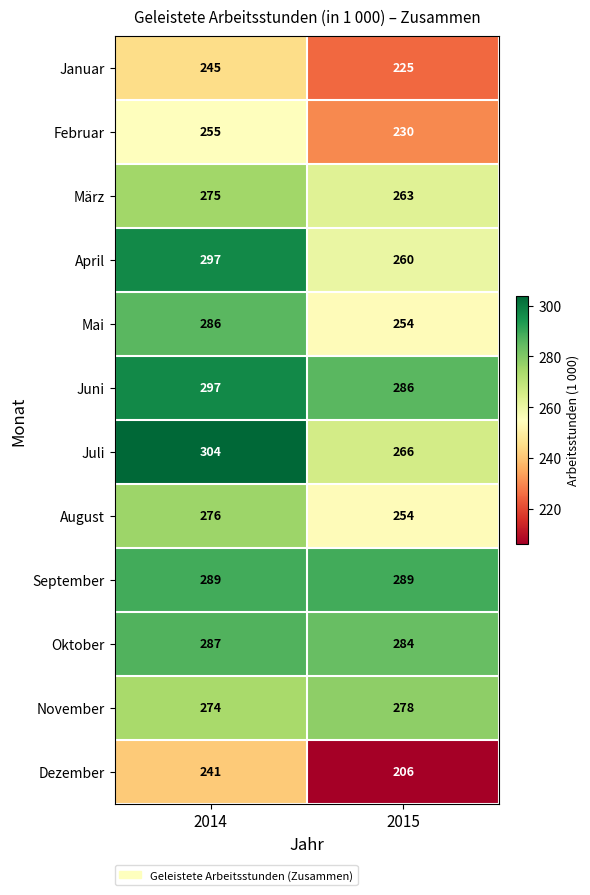

Read the November value at 2015.

278